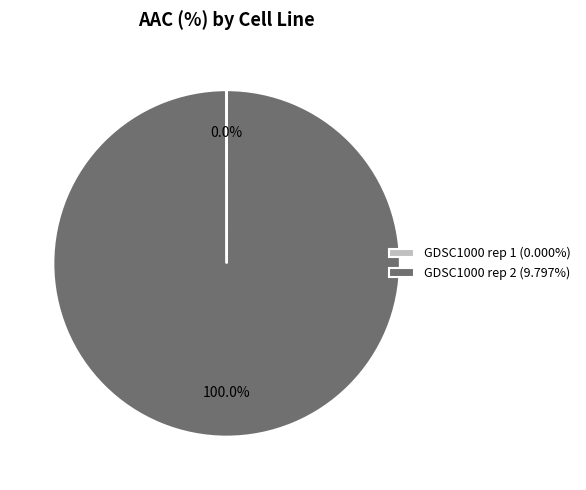

Is GDSC1000 rep 2 (9.797%) the majority of the pie?

Yes